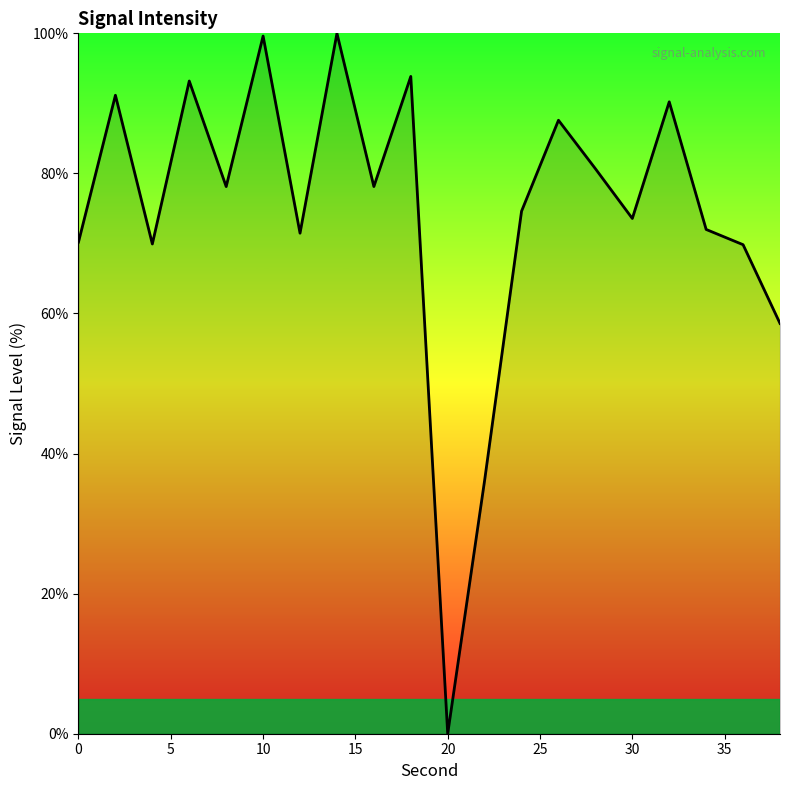

What is the maximum value shown in the chart?

100.0